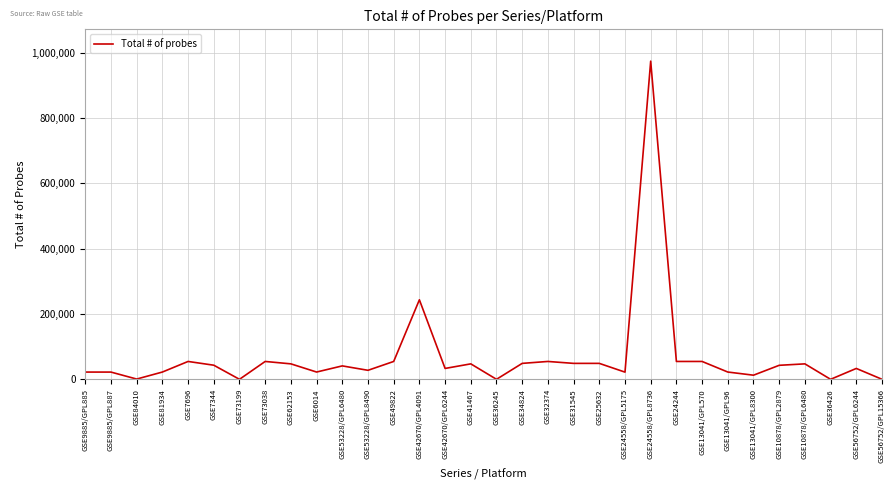

The value at GSE53228/GPL6480 is 41091. True or false?

True